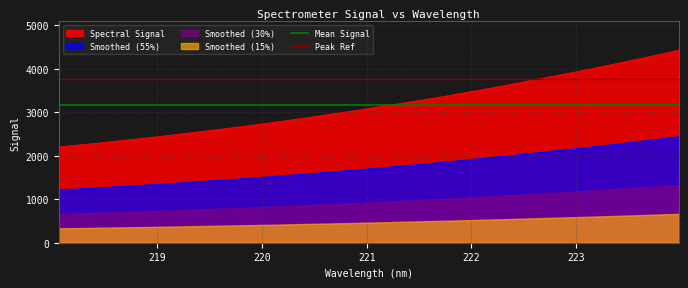

True or false: Smoothed (55%) and Peak Ref cross at least once.

False